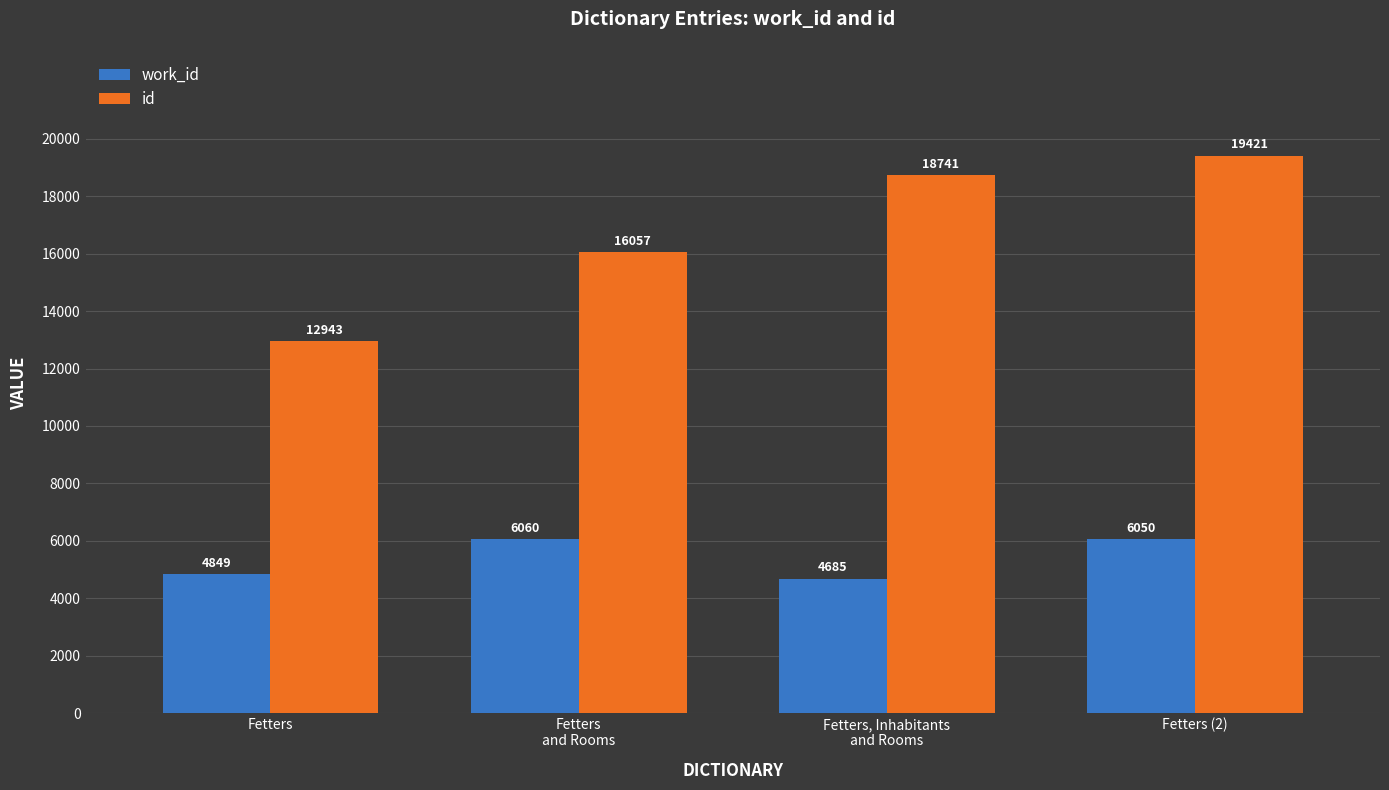

What is the label of the 1st bar from the left?

Fetters